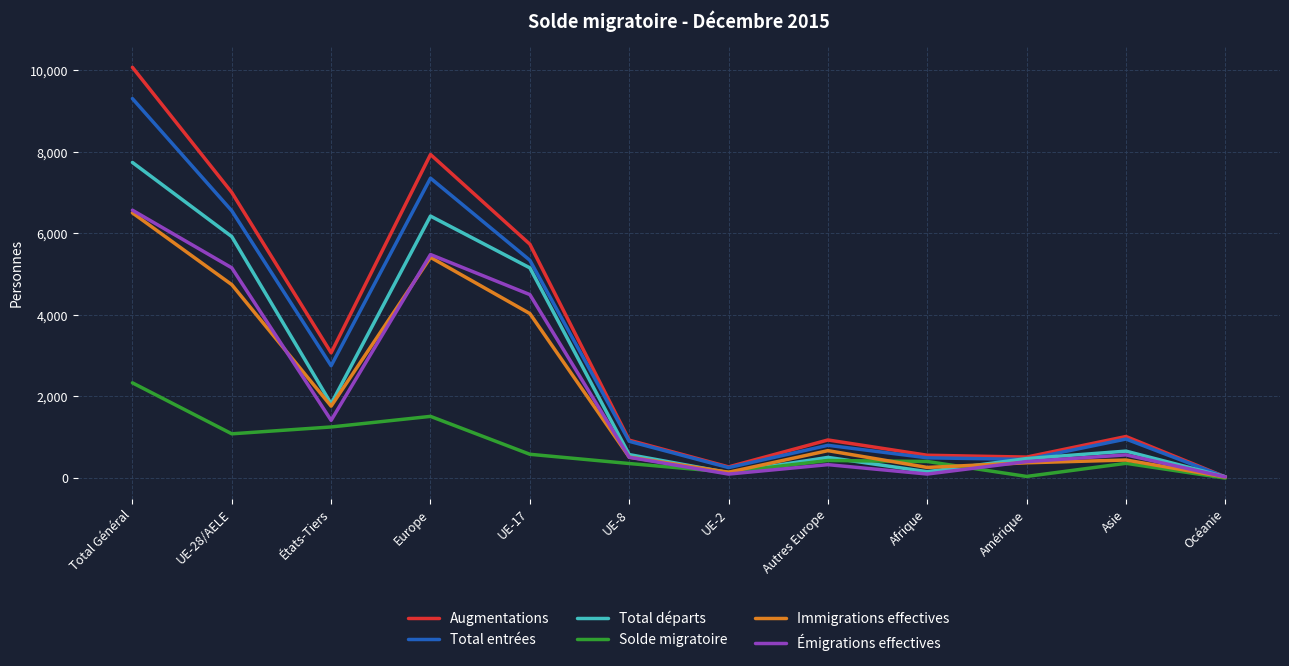

What is the difference between the highest and lowest values at Afrique?

461